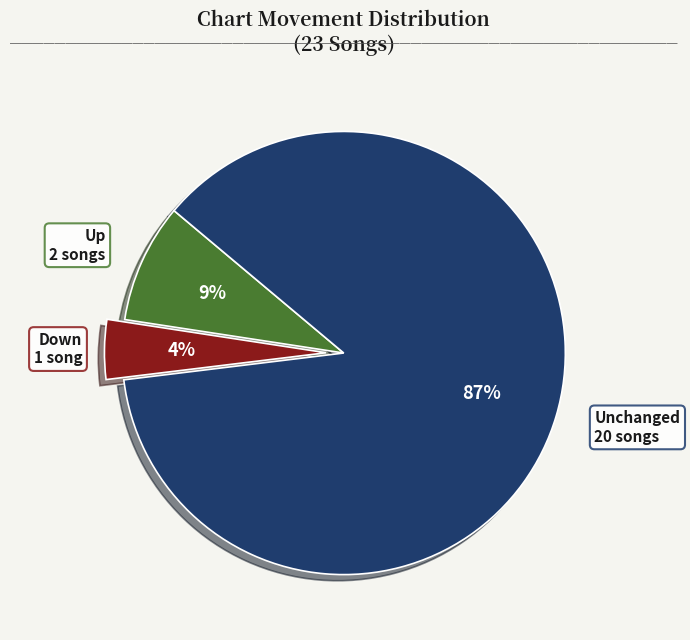

How many segments does this pie chart have?

3